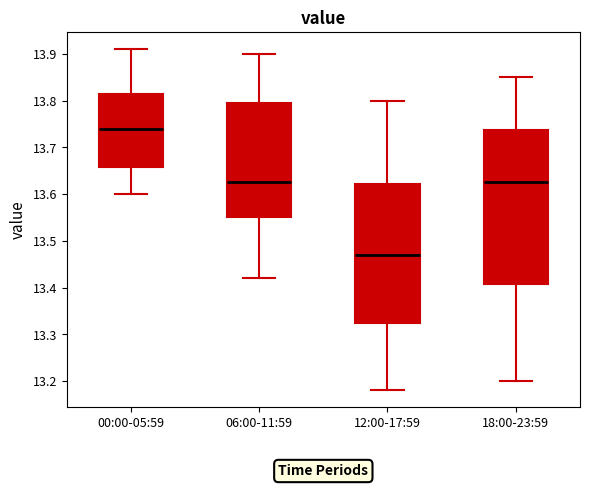

Which box is the tallest, from its lower edge to its upper edge?

18:00-23:59